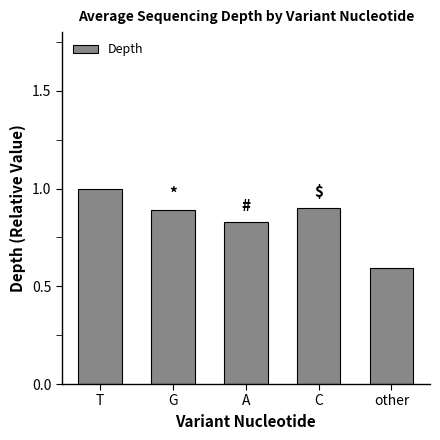

Which category has the highest value across all series?

T